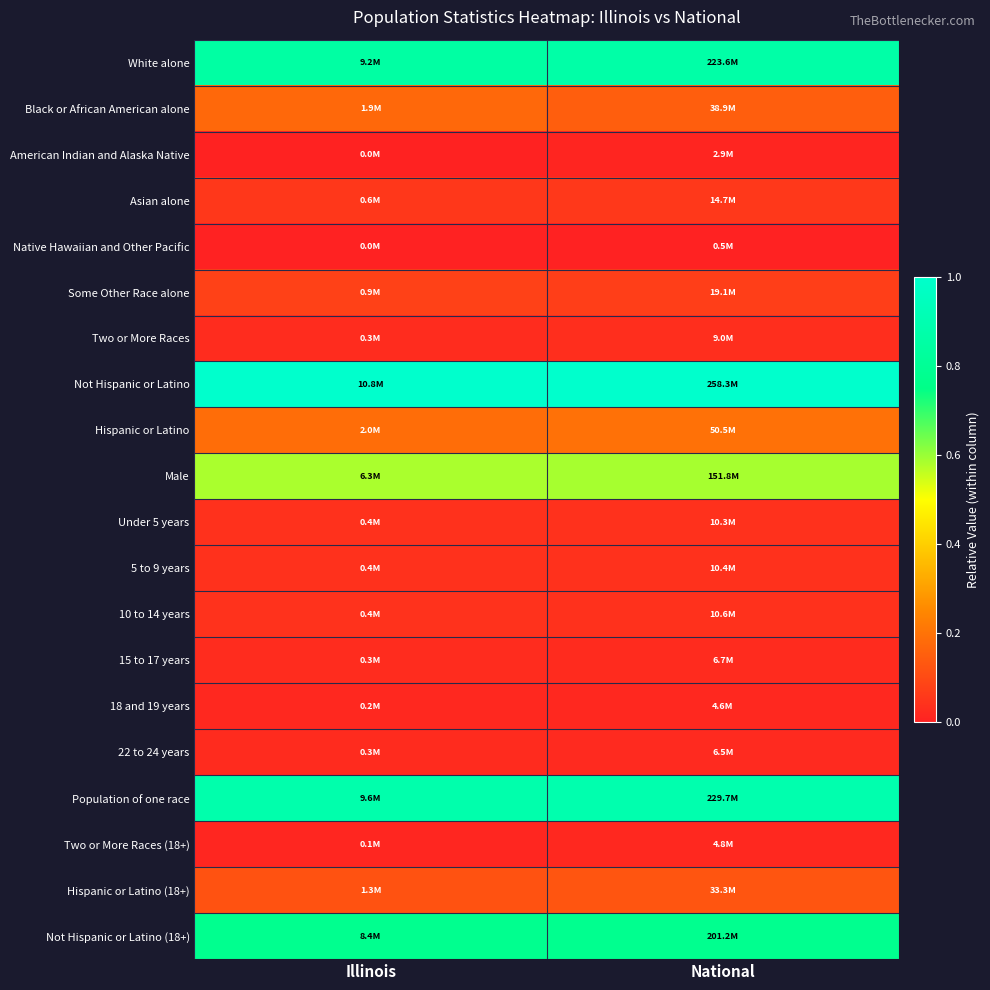

How many categories are shown in the chart?

2